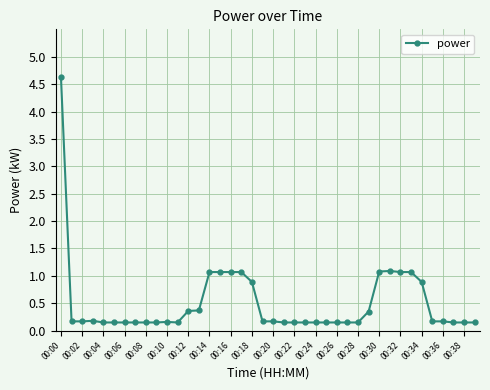

What is the value of the 34th point from the left?

1.1